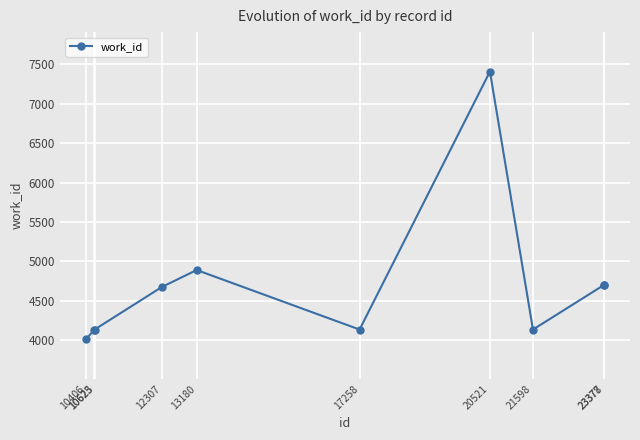

At which label is the value closest to 5709?

13180